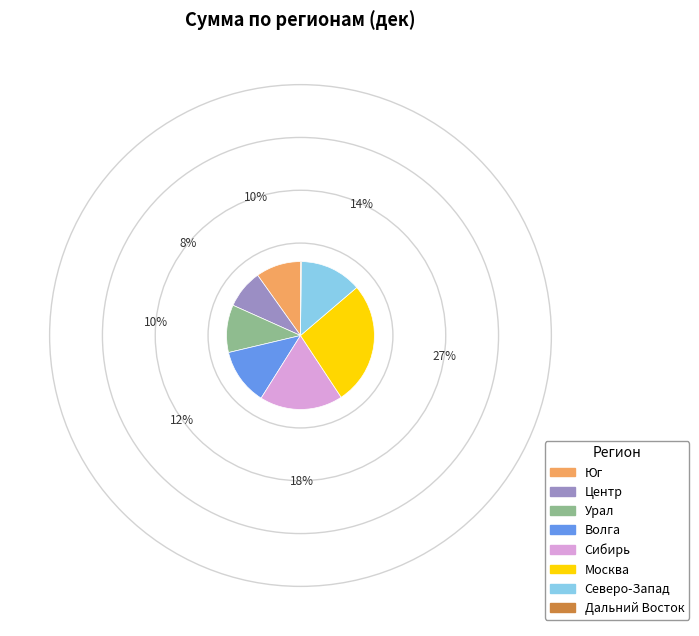

Is there any slice that represents more than half of the pie?

No